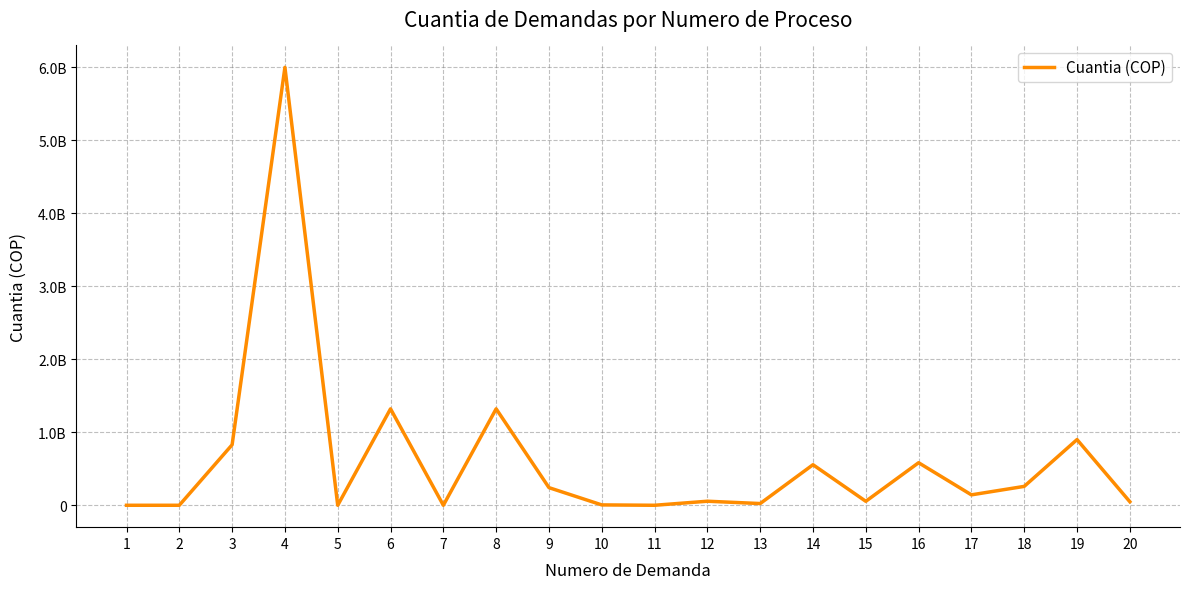

Reading left to right, what are all the values shown in this chart?

0	0	828856461	6000000000	0	1321320000	0	1321320000	241551688	5023513	0	55392624	23580000	555650040	54395550	582815497	142806803	258743300	900000000	48699340